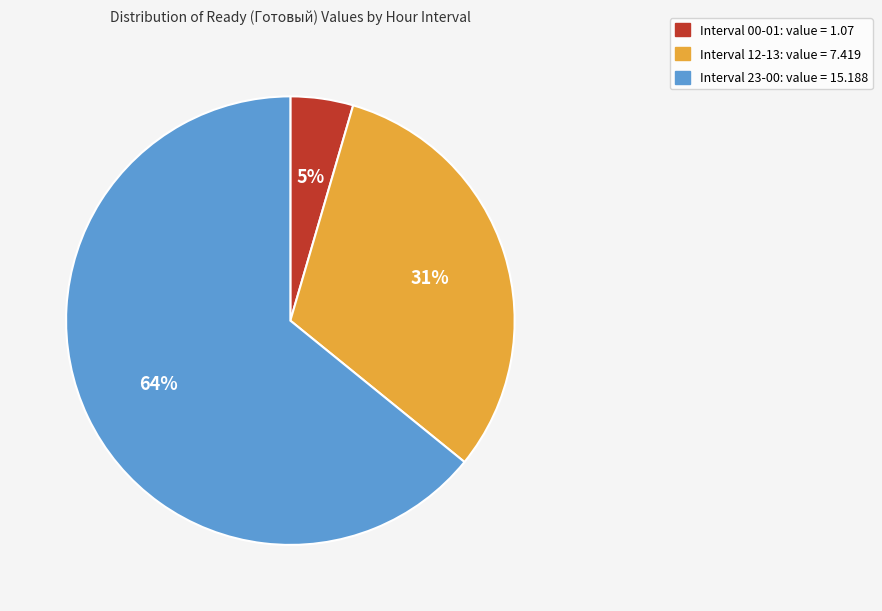

To the nearest percent, what is the average slice percentage?

33%